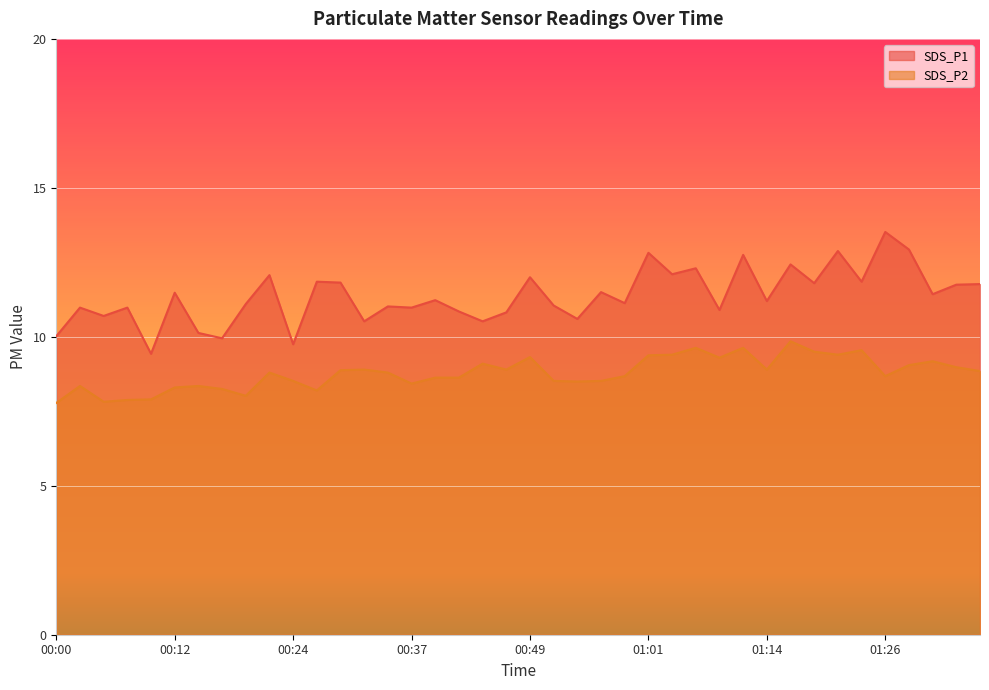

How many data points does each series have?

40